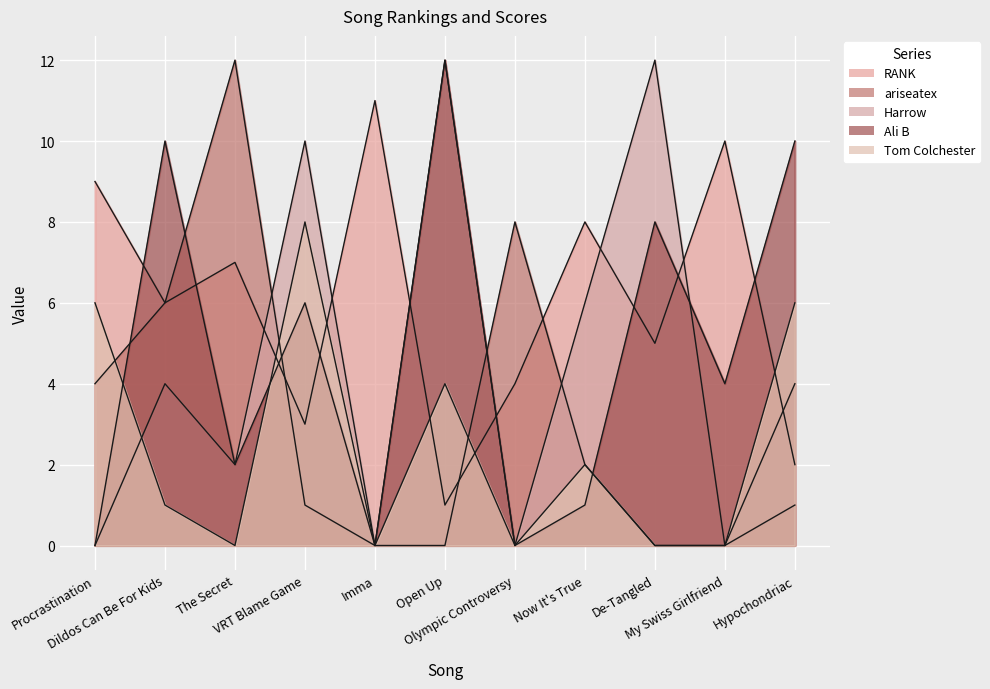

What are all the series names shown in the legend?

RANK, ariseatex, Harrow, Ali B, Tom Colchester